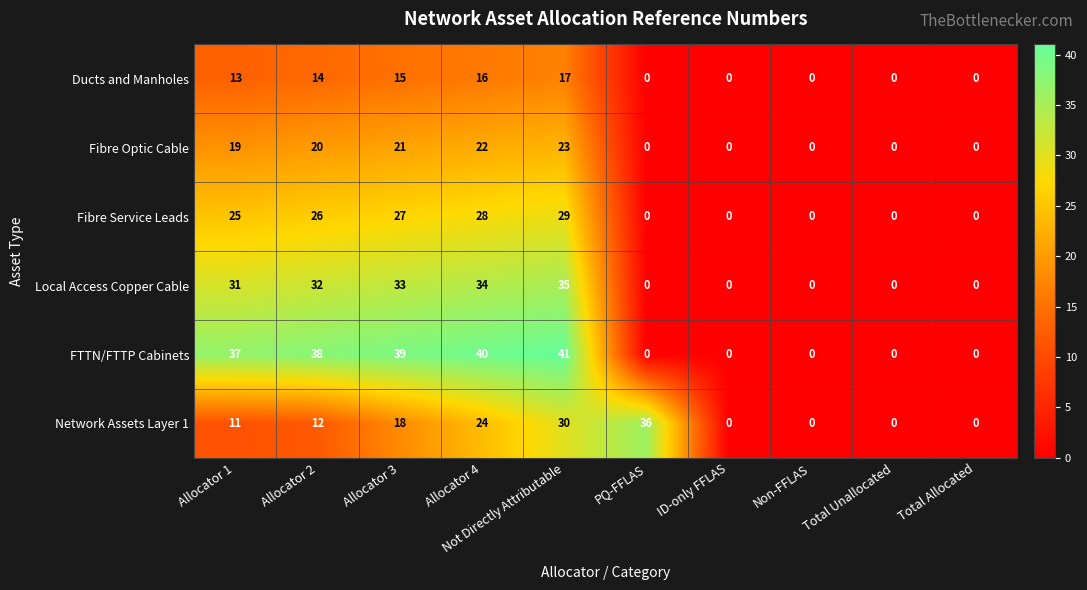

What is the sum of all Fibre Service Leads values?

135